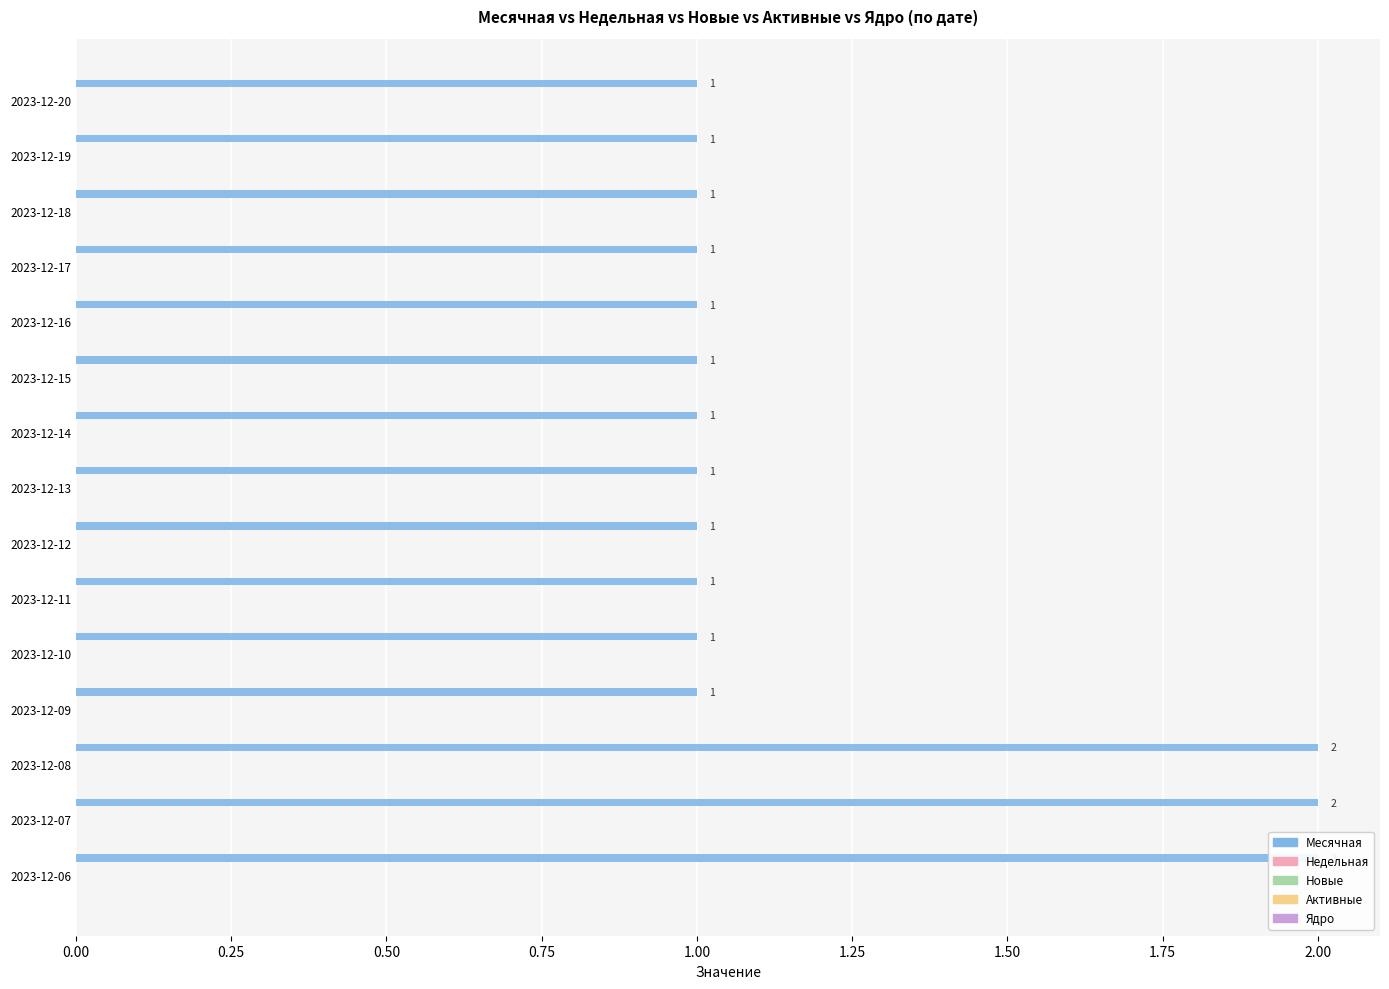

Does the chart contain stacked bars?

No